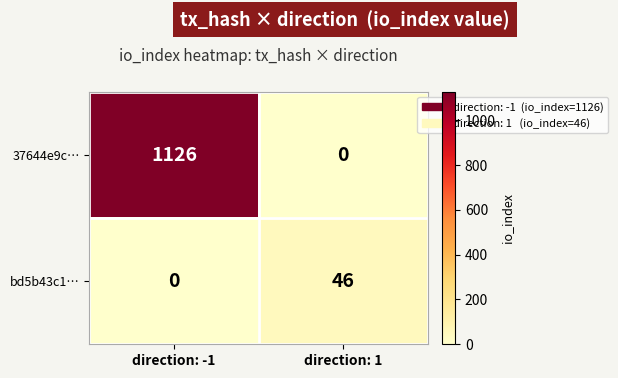

What is the sum of all bd5b43c1… values?

46